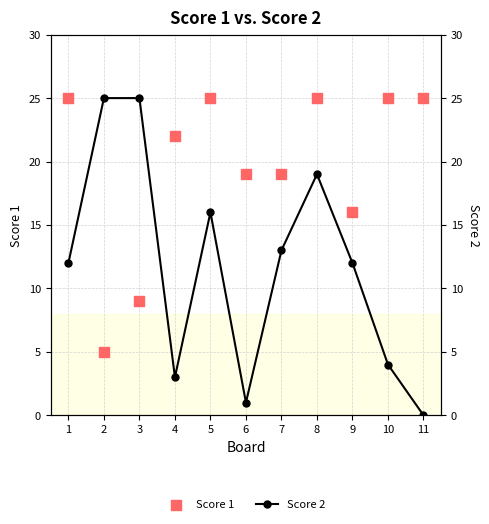

At how many categories does at least one series exceed 14?

11